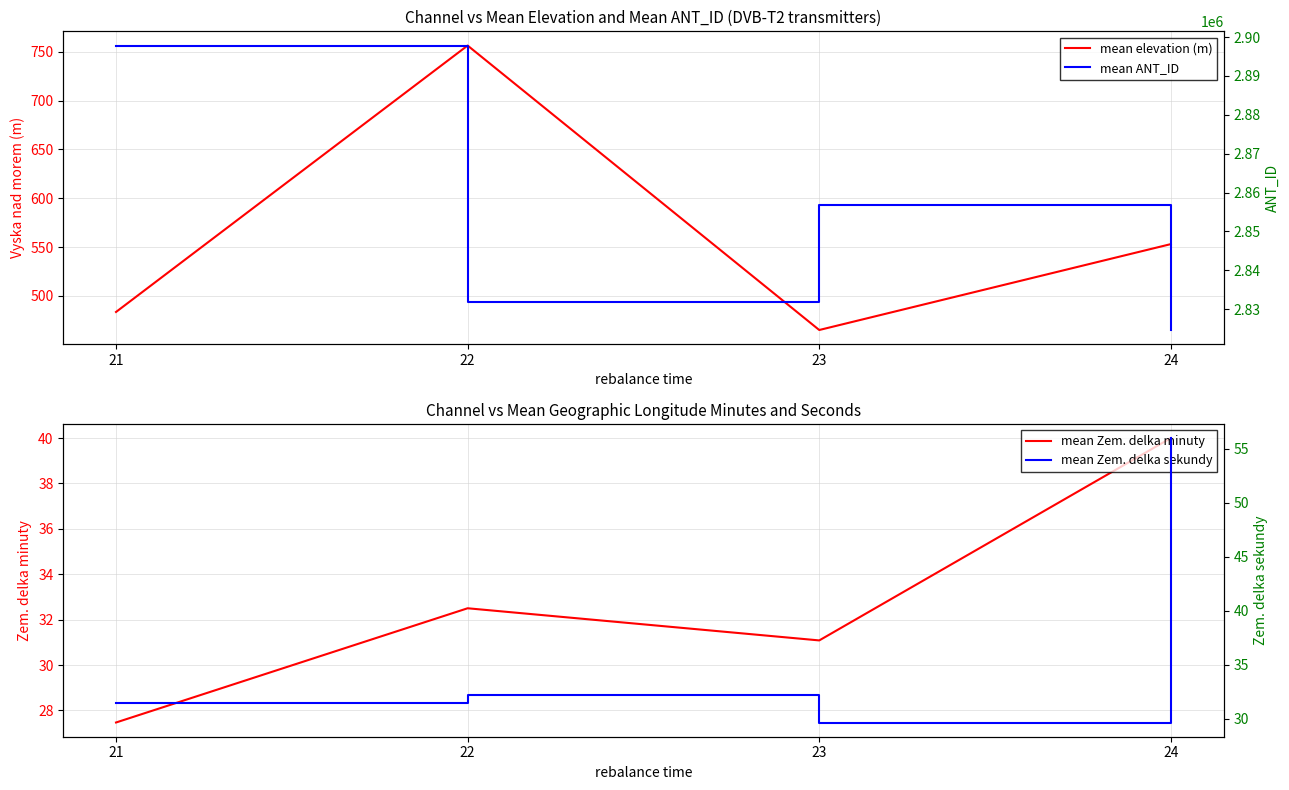

True or false: mean Zem. delka sekundy and mean ANT_ID cross at least once.

False